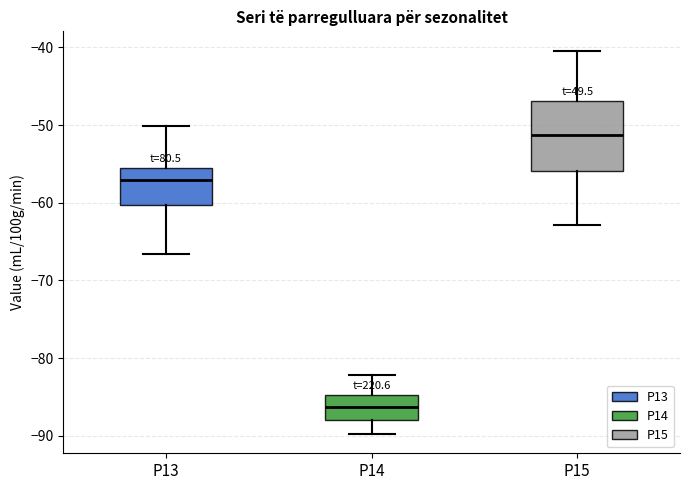

Where does the median line of the box for P14 sit on the y-axis? The values are not printed on the chart, so give them approximately, as read against the axis.

-86